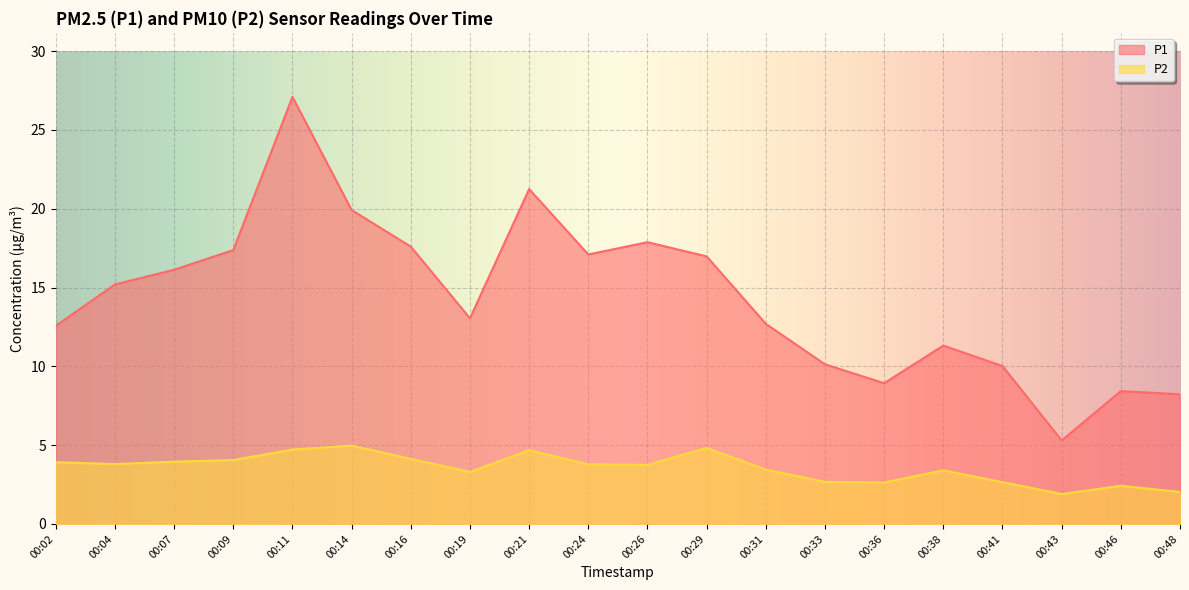

How many data points does each series have?

20